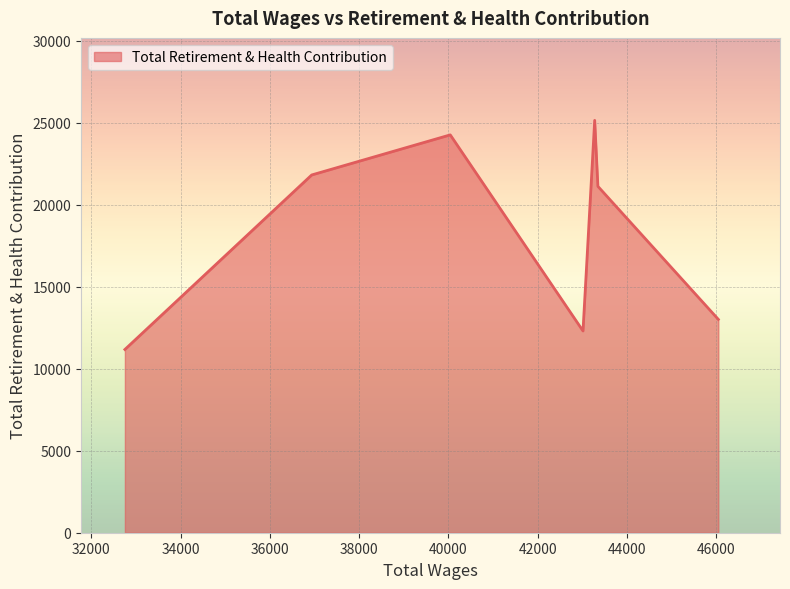

What is the difference between the maximum and minimum values?

13969